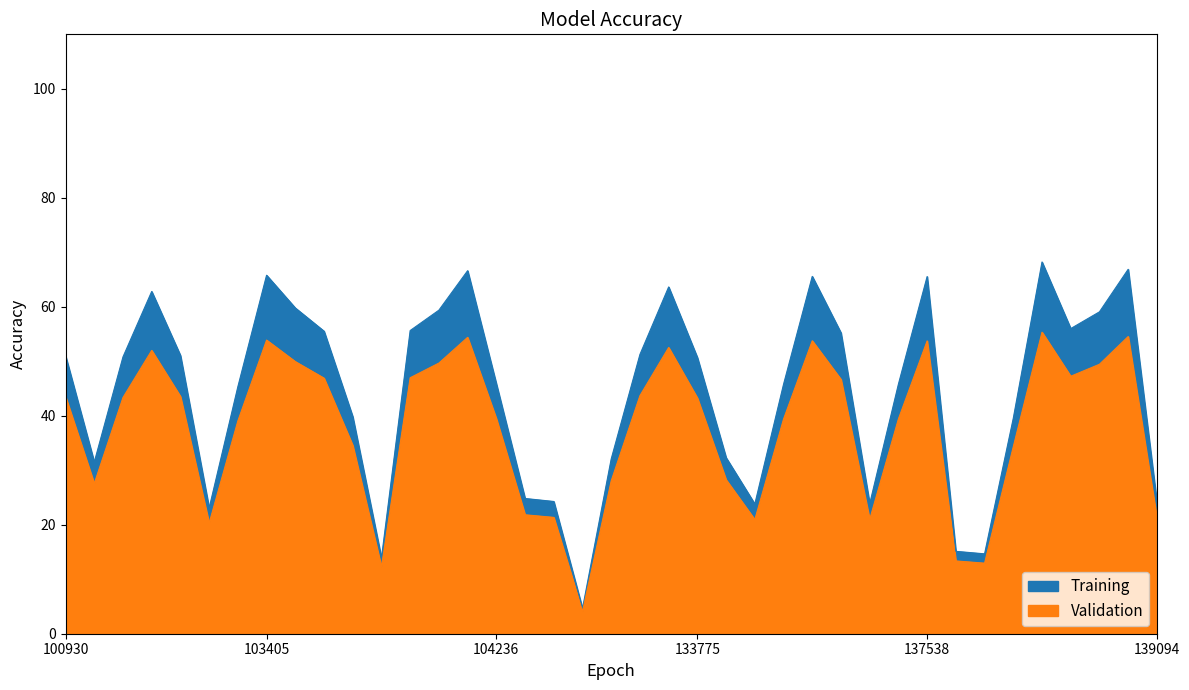

Between 133584 and 134517, which series saw the biggest shift?

Training